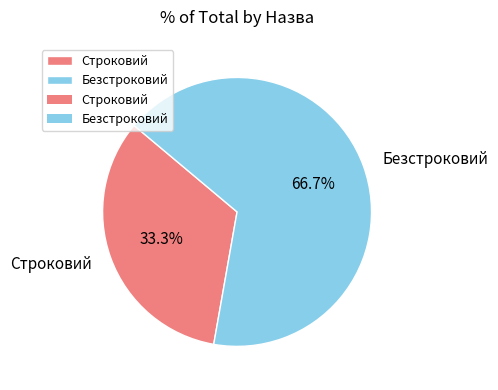

Rank the categories by value from highest to lowest.

Безстроковий, Строковий